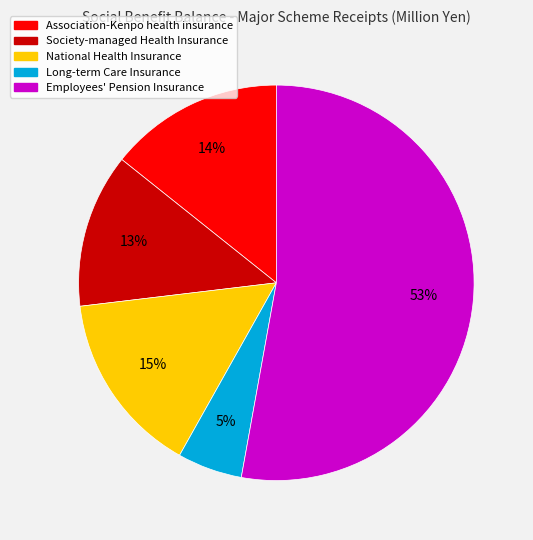

To the nearest percent, what is the difference between the largest and smallest slice percentages?

48%